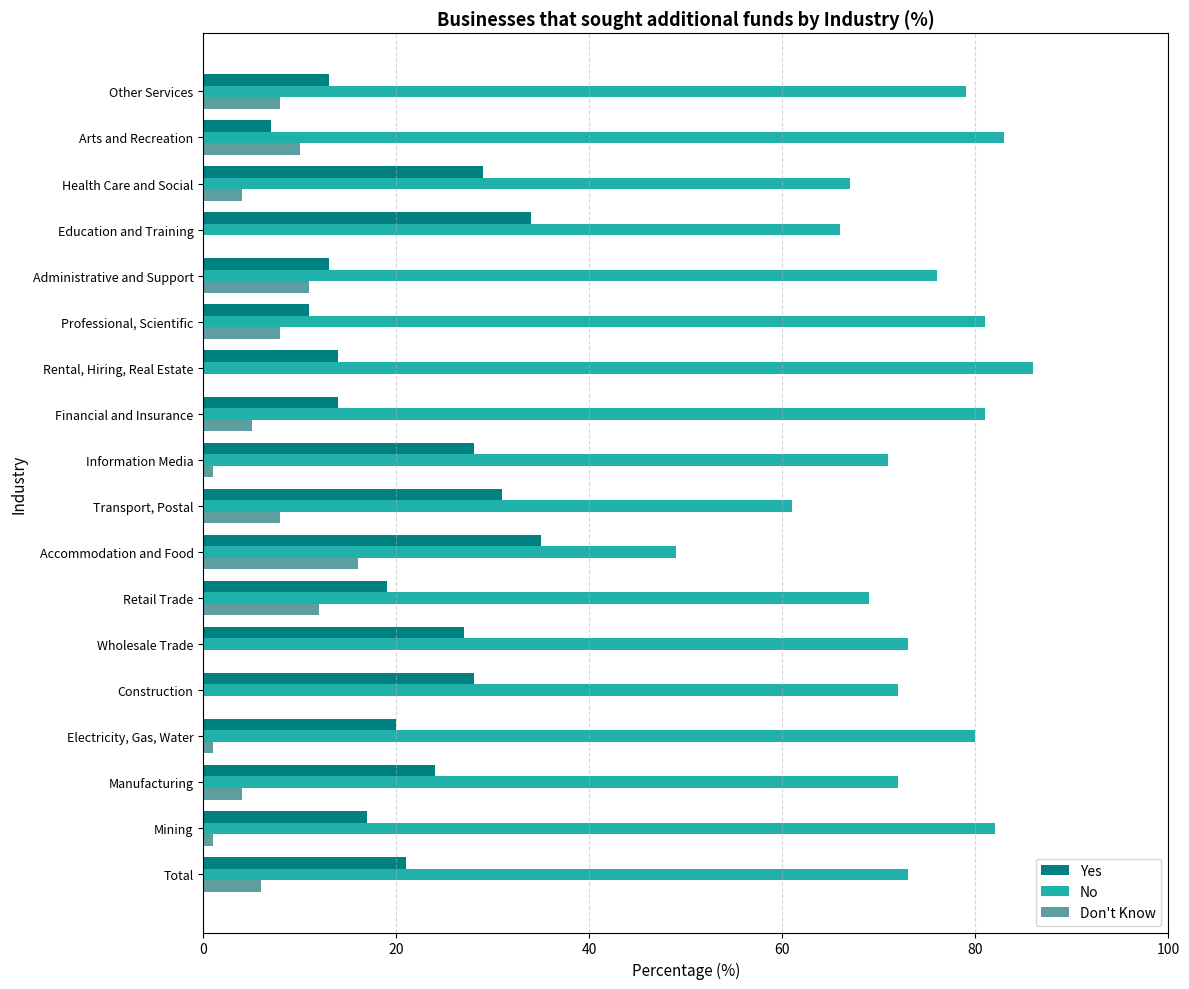

Is it true that No equals 80 at Electricity, Gas, Water?

True